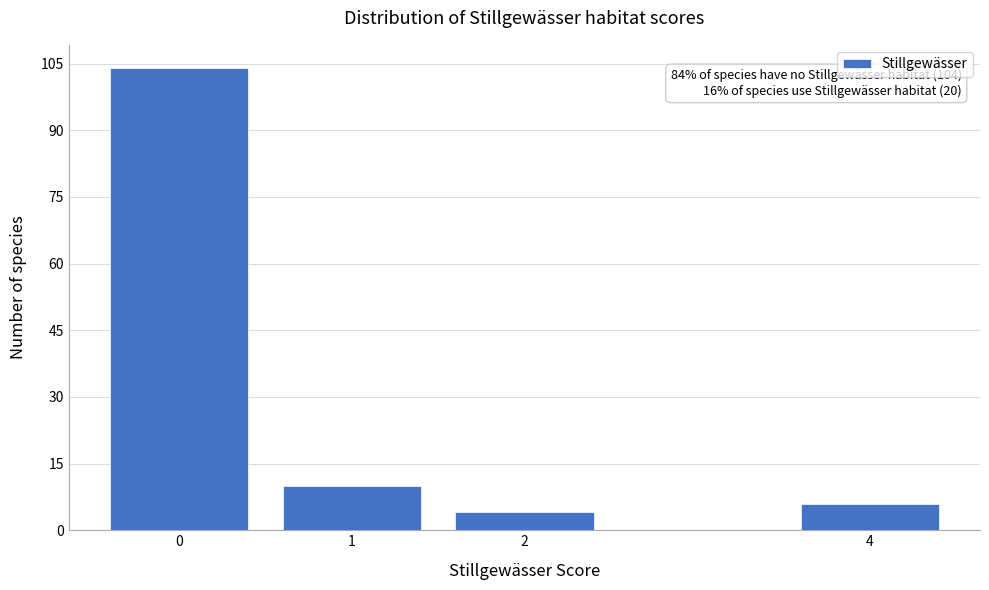

Reading right to left, extract all data points from this chart.

6	4	10	104